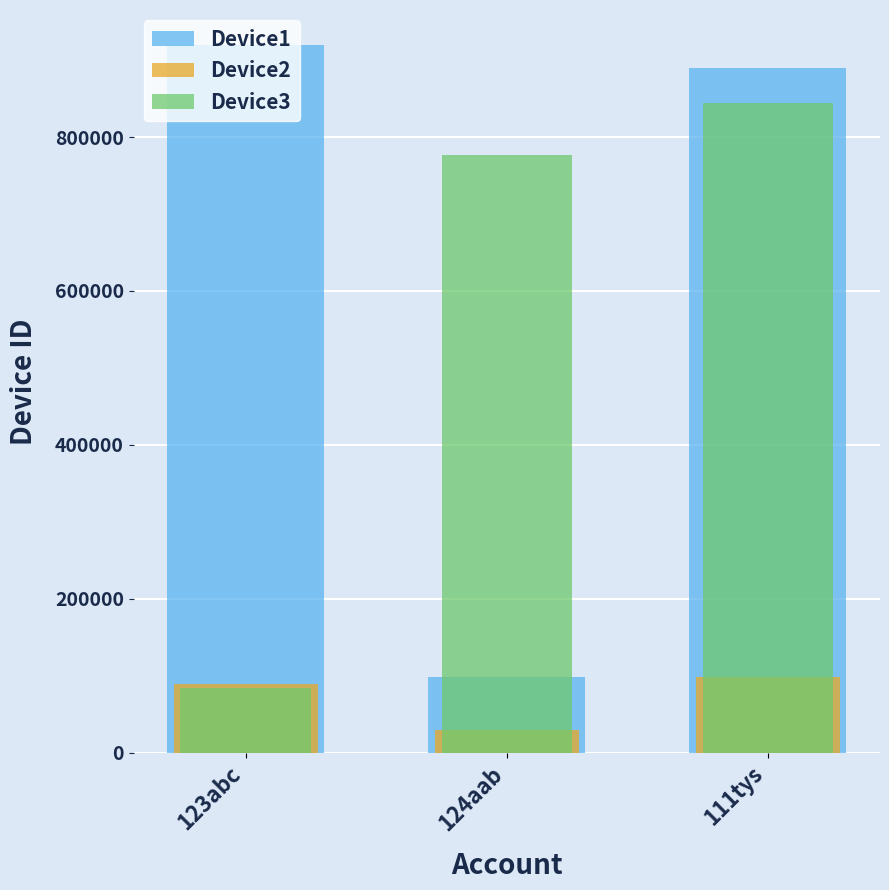

What is the total value across all series at 111tys?

1832486